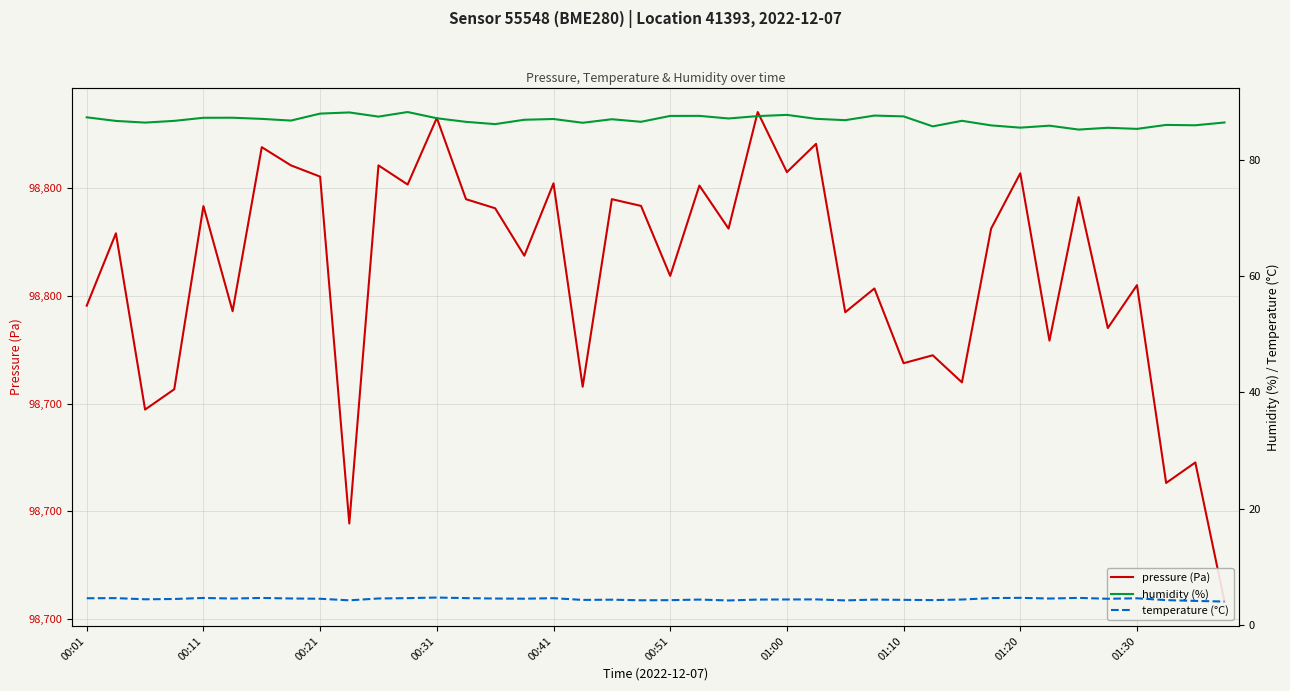

Reading left to right, transcribe all the data shown in this chart.

pressure (Pa): 98798.2	98811.7	98778.9	98782.7	98816.7	98797.2	98827.7	98824.3	98822.2	98757.8	98824.3	98820.7	98833.1	98818.0	98816.3	98807.5	98820.9	98783.2	98818.0	98816.8	98803.8	98820.5	98812.5	98834.2	98823.0	98828.3	98797.0	98801.4	98787.5	98789.0	98784.0	98812.5	98822.8	98791.7	98818.4	98794.1	98802.0	98765.3	98769.1	98743.2
humidity (%): 87.4	86.7	86.5	86.8	87.3	87.3	87.1	86.8	88.0	88.2	87.5	88.3	87.2	86.6	86.2	86.9	87.1	86.4	87.0	86.6	87.6	87.6	87.2	87.6	87.8	87.1	86.9	87.7	87.5	85.8	86.8	86.0	85.6	85.9	85.2	85.6	85.4	86.0	86.0	86.5
temperature (°C): 4.6	4.6	4.4	4.4	4.6	4.5	4.6	4.5	4.5	4.2	4.5	4.6	4.7	4.6	4.5	4.5	4.6	4.3	4.3	4.2	4.2	4.3	4.2	4.3	4.3	4.4	4.2	4.3	4.3	4.2	4.3	4.6	4.6	4.5	4.6	4.5	4.5	4.2	4.1	4.0